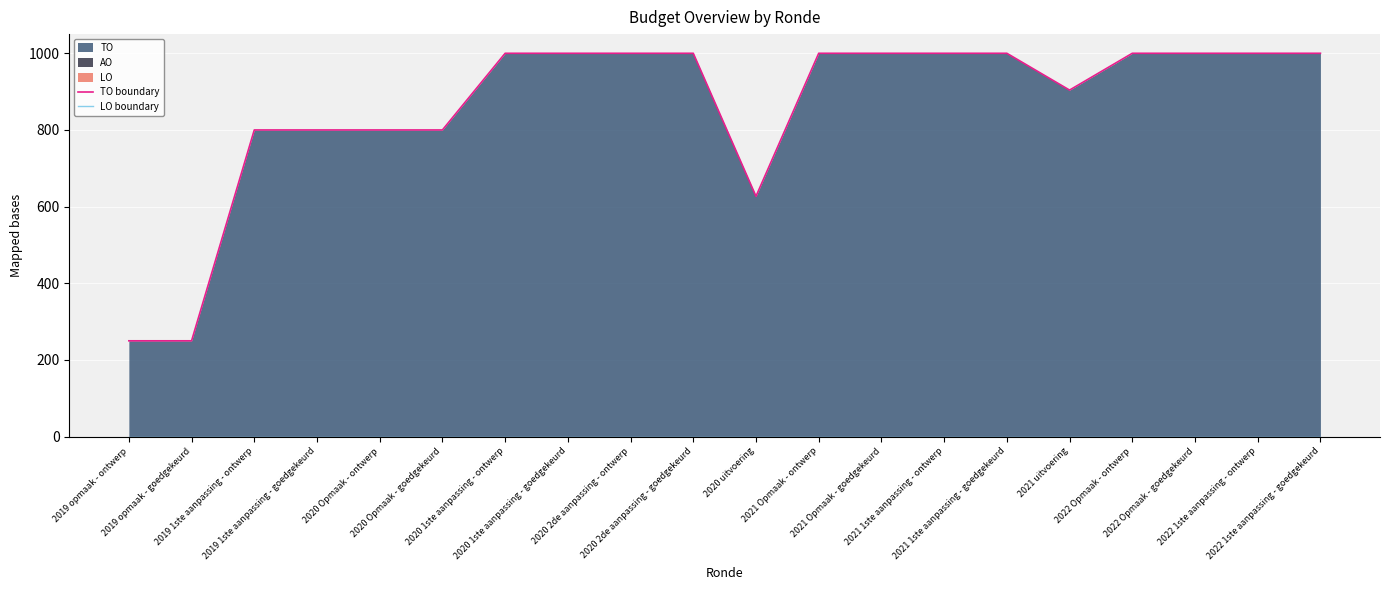

Reading left to right, transcribe all the data shown in this chart.

TO boundary: 2019 opmaak - ontwerp=250	2019 opmaak - goedgekeurd=250	2019 1ste aanpassing - ontwerp=800	2019 1ste aanpassing - goedgekeurd=800	2020 Opmaak - ontwerp=800	2020 Opmaak - goedgekeurd=800	2020 1ste aanpassing - ontwerp=1000	2020 1ste aanpassing - goedgekeurd=1000	2020 2de aanpassing - ontwerp=1000	2020 2de aanpassing - goedgekeurd=1000	2020 uitvoering=627	2021 Opmaak - ontwerp=1000	2021 Opmaak - goedgekeurd=1000	2021 1ste aanpassing - ontwerp=1000	2021 1ste aanpassing - goedgekeurd=1000	2021 uitvoering=904	2022 Opmaak - ontwerp=1000	2022 Opmaak - goedgekeurd=1000	2022 1ste aanpassing - ontwerp=1000	2022 1ste aanpassing - goedgekeurd=1000
LO boundary: 2019 opmaak - ontwerp=0	2019 opmaak - goedgekeurd=0	2019 1ste aanpassing - ontwerp=0	2019 1ste aanpassing - goedgekeurd=0	2020 Opmaak - ontwerp=0	2020 Opmaak - goedgekeurd=0	2020 1ste aanpassing - ontwerp=0	2020 1ste aanpassing - goedgekeurd=0	2020 2de aanpassing - ontwerp=0	2020 2de aanpassing - goedgekeurd=0	2020 uitvoering=0	2021 Opmaak - ontwerp=0	2021 Opmaak - goedgekeurd=0	2021 1ste aanpassing - ontwerp=0	2021 1ste aanpassing - goedgekeurd=0	2021 uitvoering=0	2022 Opmaak - ontwerp=0	2022 Opmaak - goedgekeurd=0	2022 1ste aanpassing - ontwerp=0	2022 1ste aanpassing - goedgekeurd=0